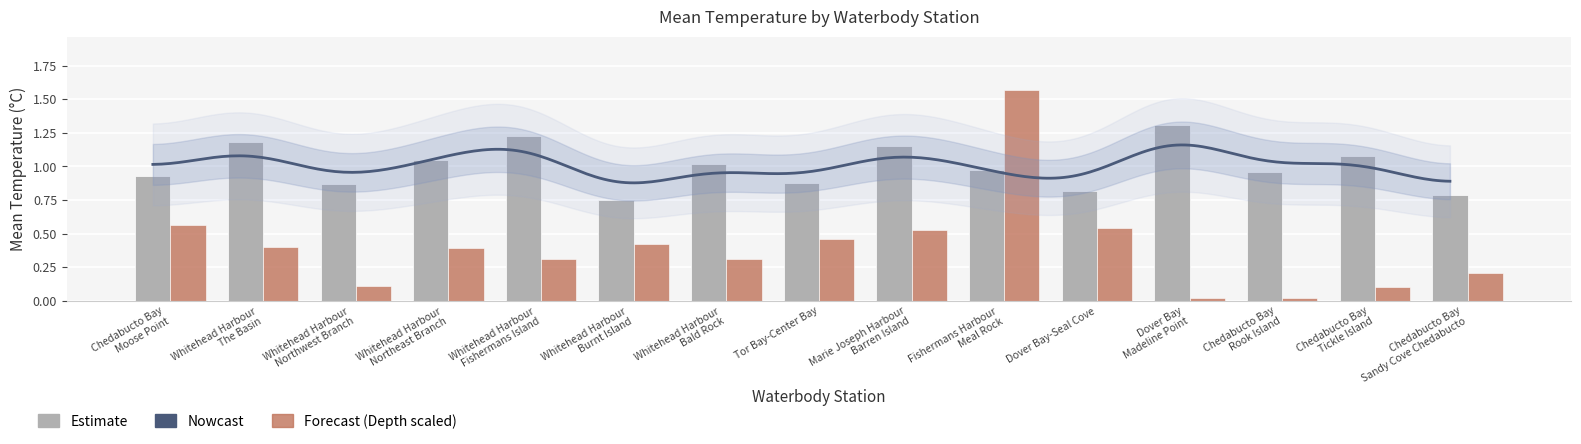

What is the value of the Mean Depth bar at the 8th from the left?

0.5